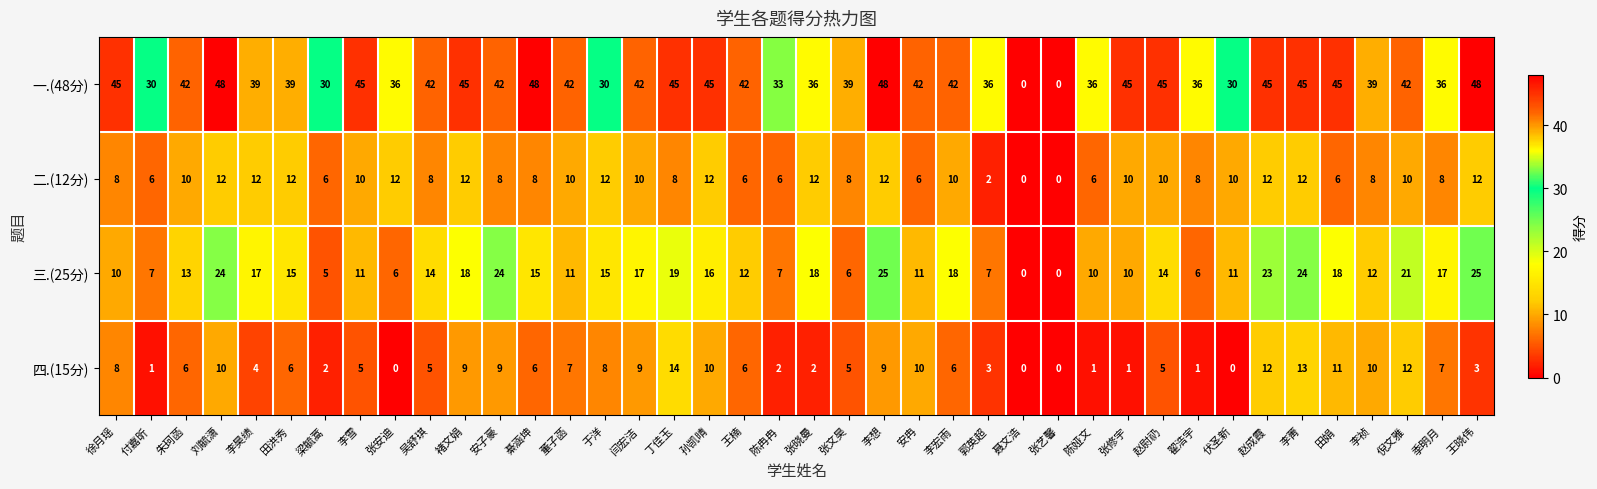

What is the average value of the 二.(12分) series?

9